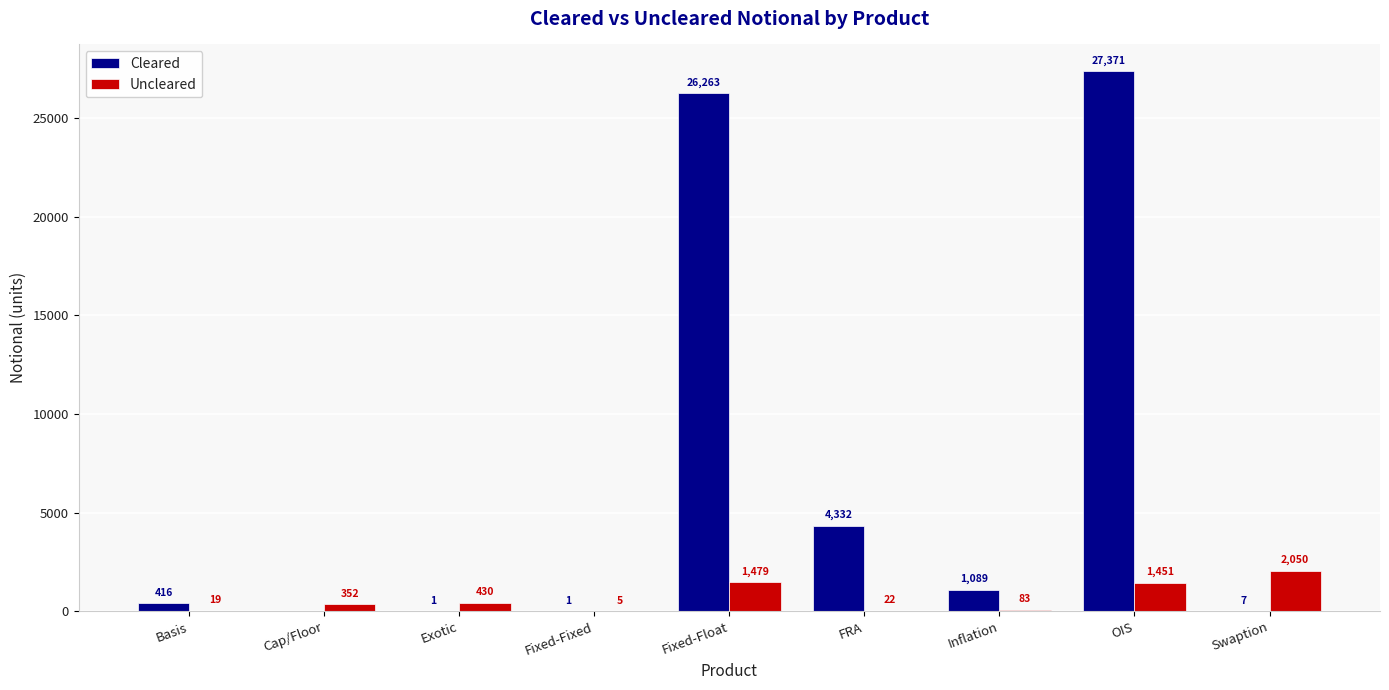

What are all the series names shown in the legend?

Cleared, Uncleared